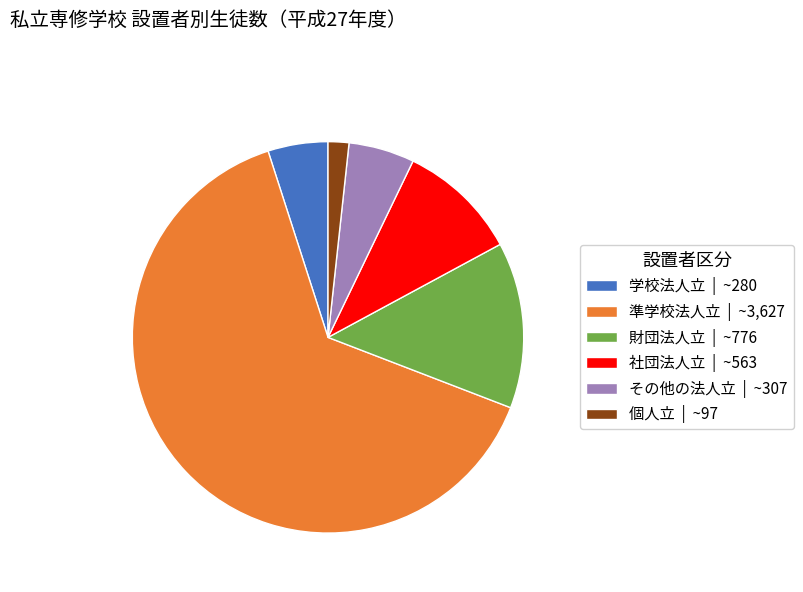

How many slices are in this pie chart?

6